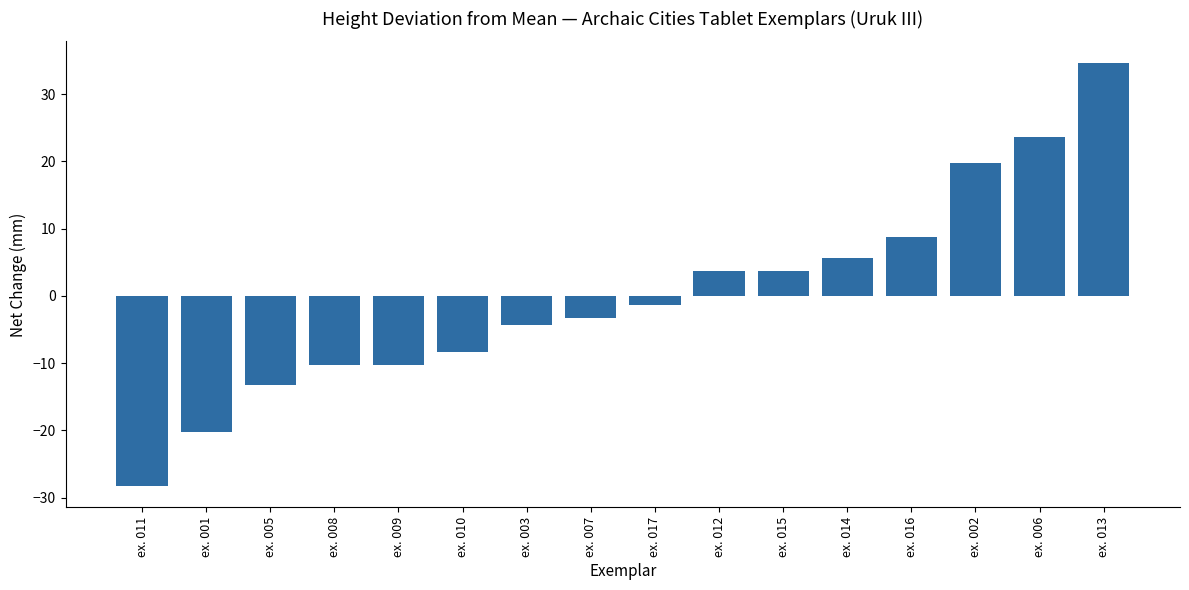

Which has a higher value, ex. 012 or ex. 001?

ex. 012